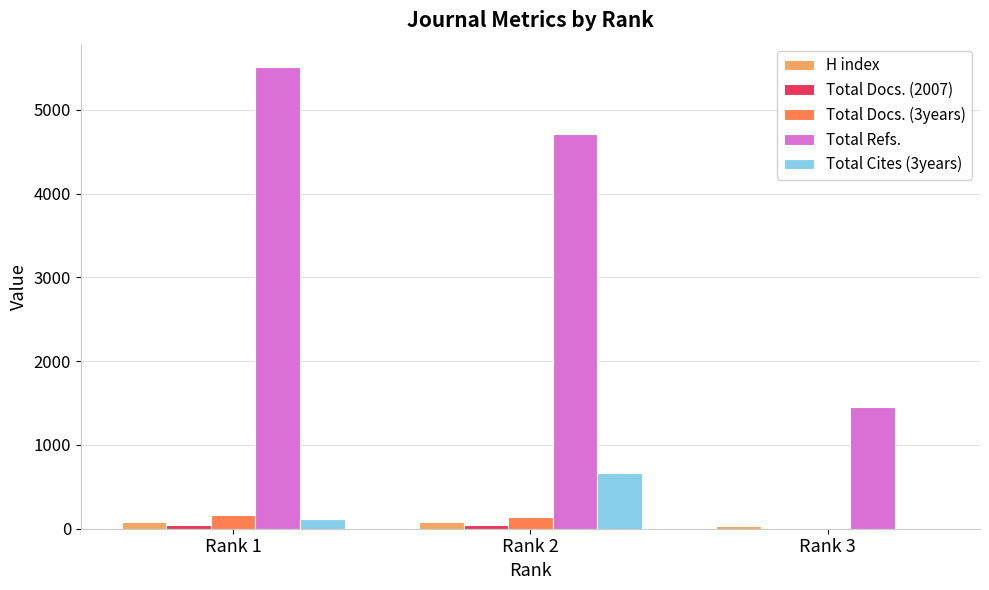

Where is H index nearest to the value 59?

Rank 1